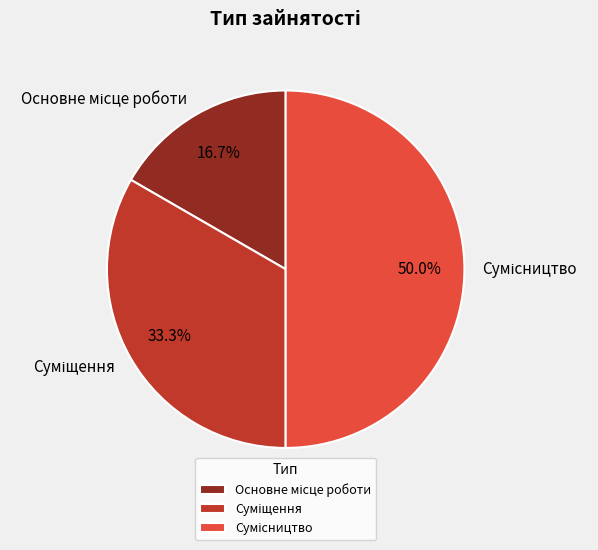

Count the number of slices in the pie.

3